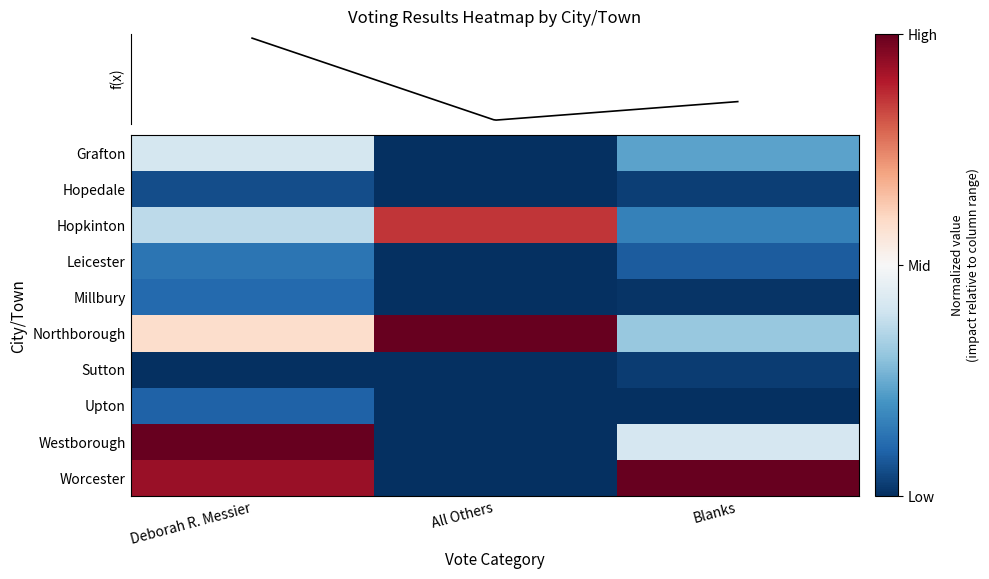

What is the difference between the Westborough values at All Others and Blanks?

0.8